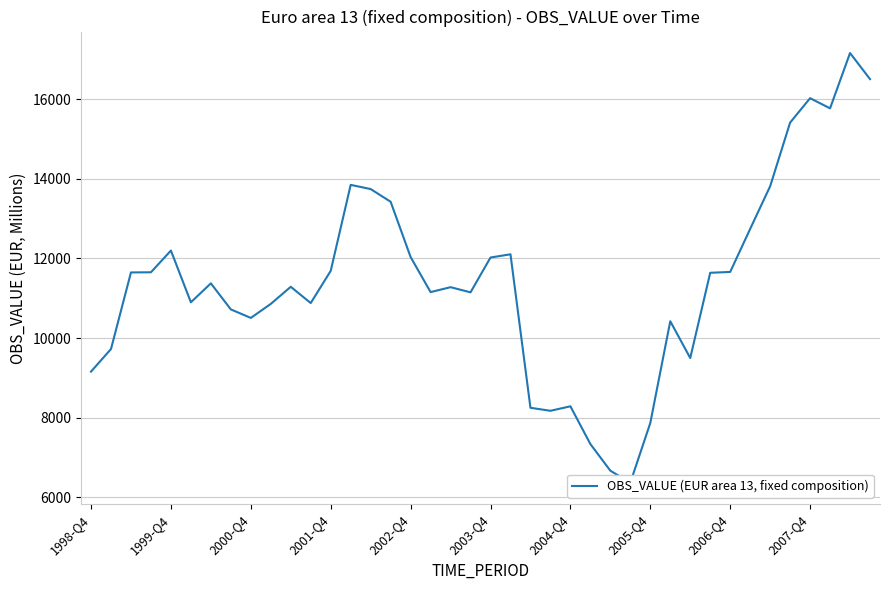

List the labels in order of value, largest first.

38, 39, 36, 37, 35, 13, 34, 14, 15, 33, 2002-Q4, 21, 16, 20, 12, 32, 2001-Q4, 2000-Q4, 31, 2004-Q4, 10, 18, 17, 19, 2003-Q4, 11, 2007-Q4, 2005-Q4, 2006-Q4, 29, 1999-Q4, 30, 1998-Q4, 24, 22, 23, 28, 25, 26, 27